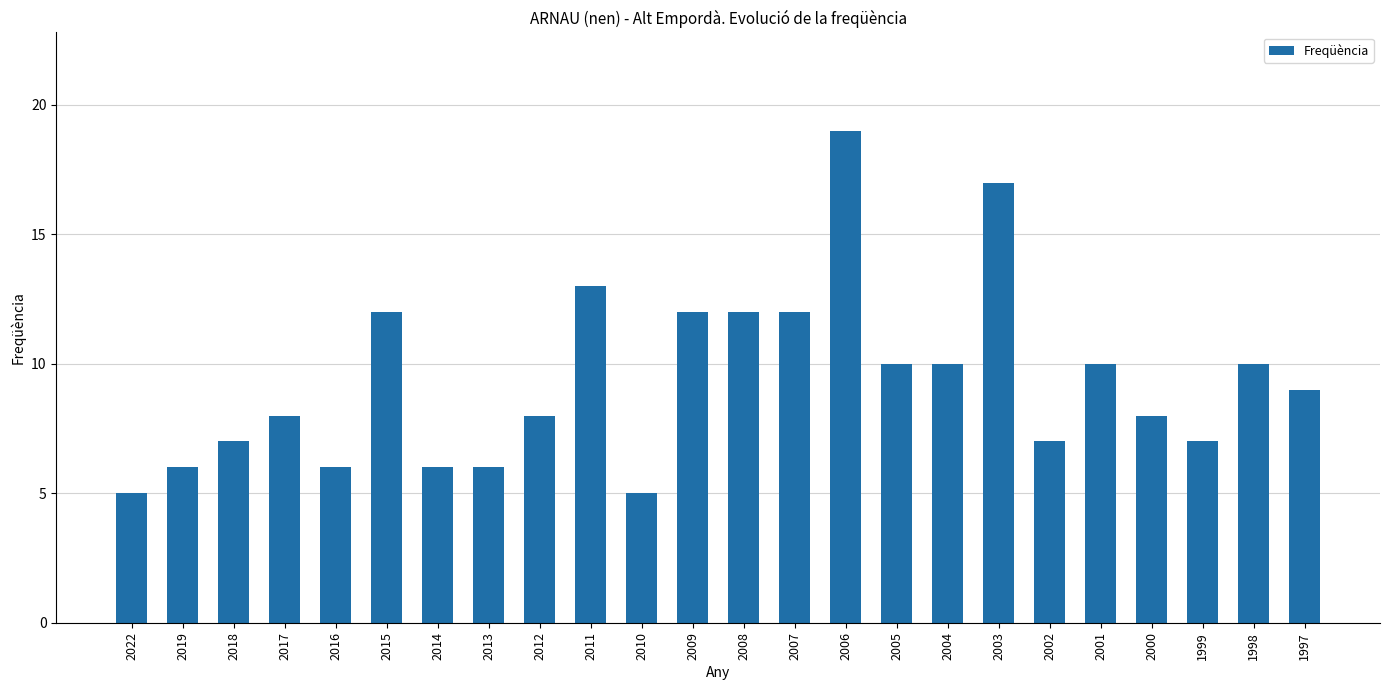

What is the value of the 15th bar from the left?

19